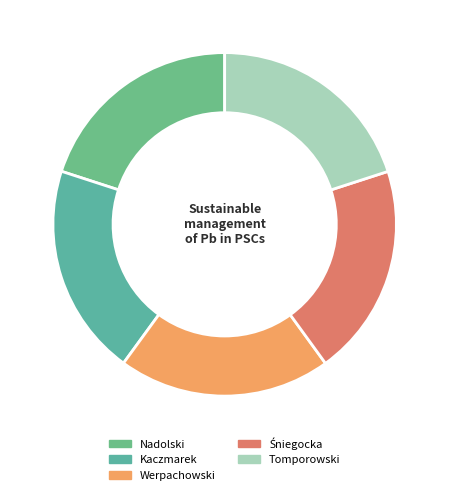

True or false: Kaczmarek accounts for 20% of the total.

True